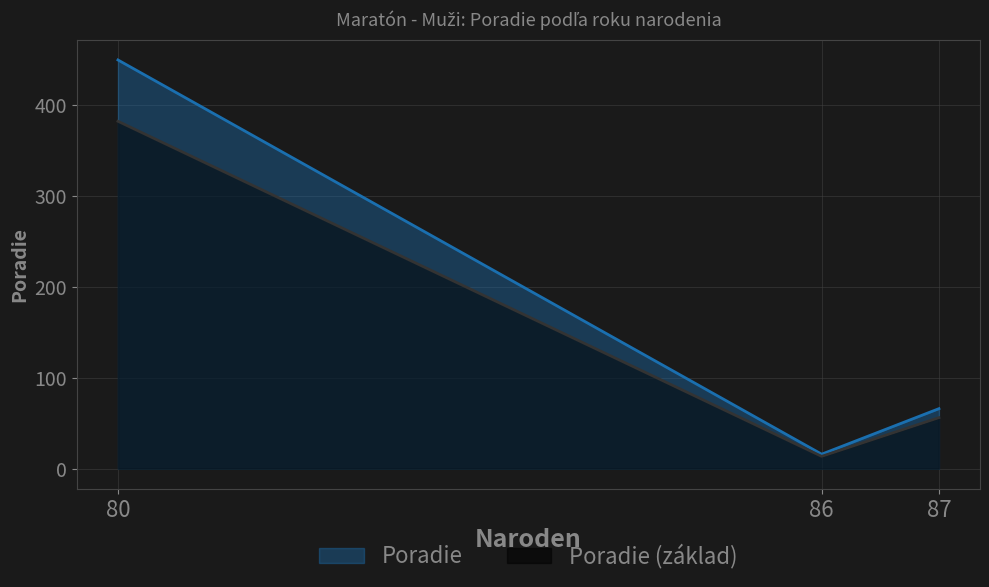

The chart shows a value of 32 at 87. True or false?

False